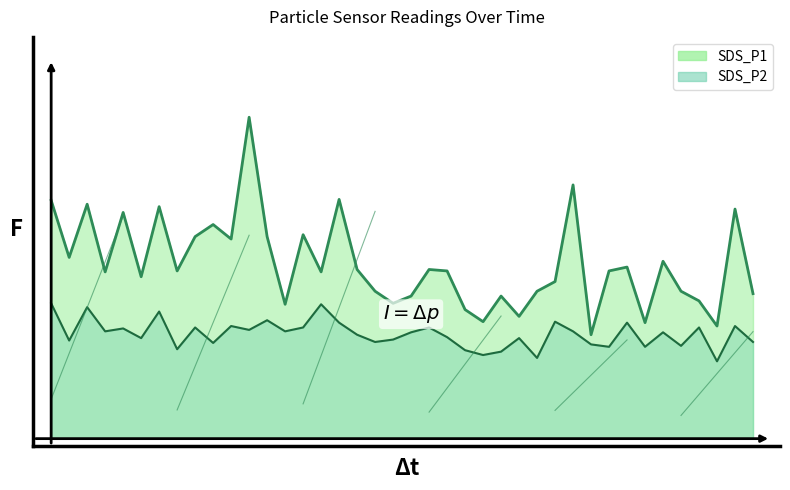

How many data points in SDS_P2 are less than 2?

11